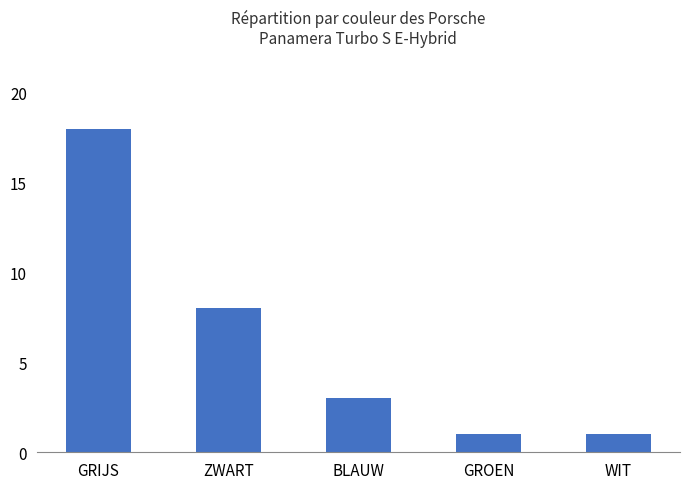

What is the difference between the maximum and minimum values?

17